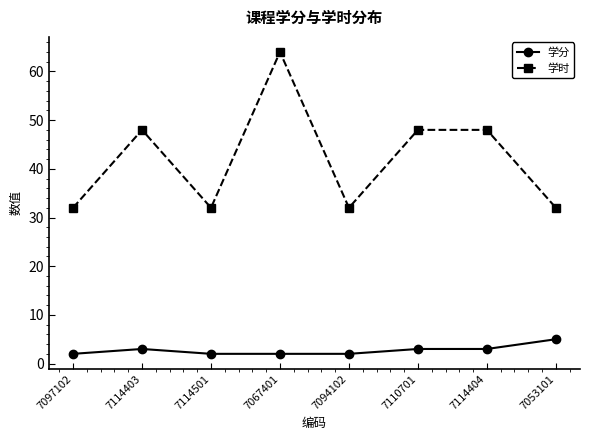

Between 7097102 and 7067401, which series saw the biggest shift?

学时